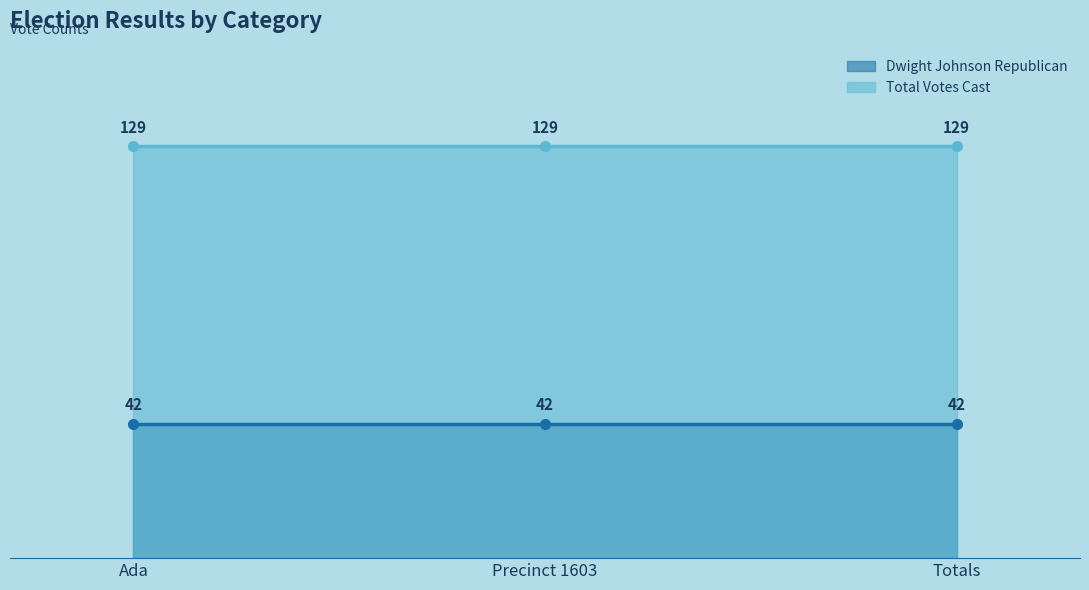

What is the label of the 1st point from the right?

Totals